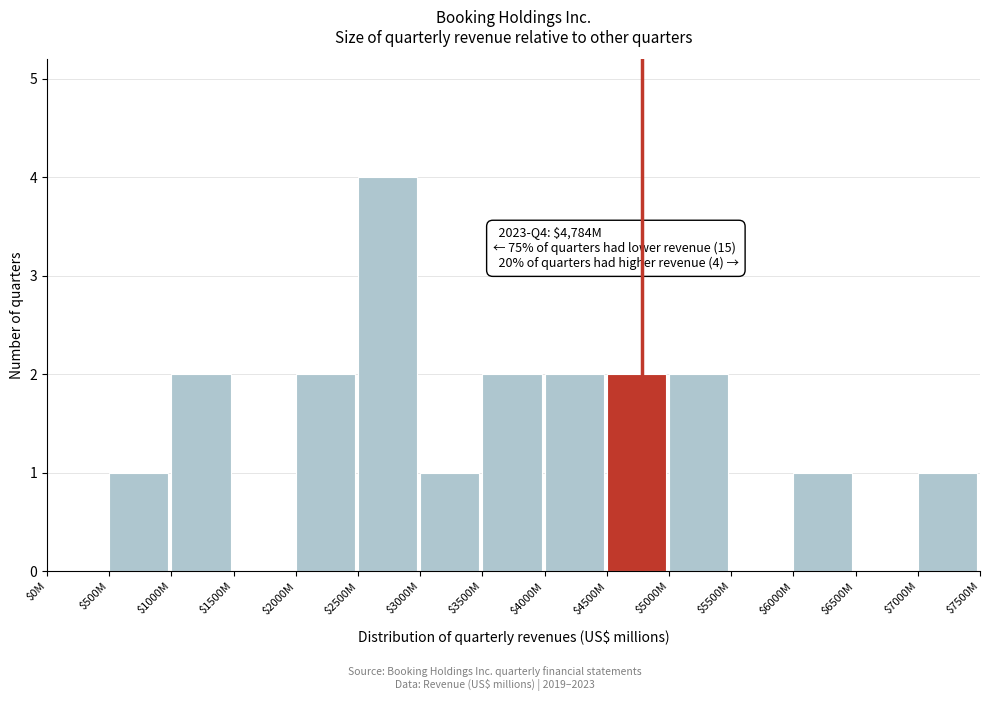

What is the sum of all values?

20